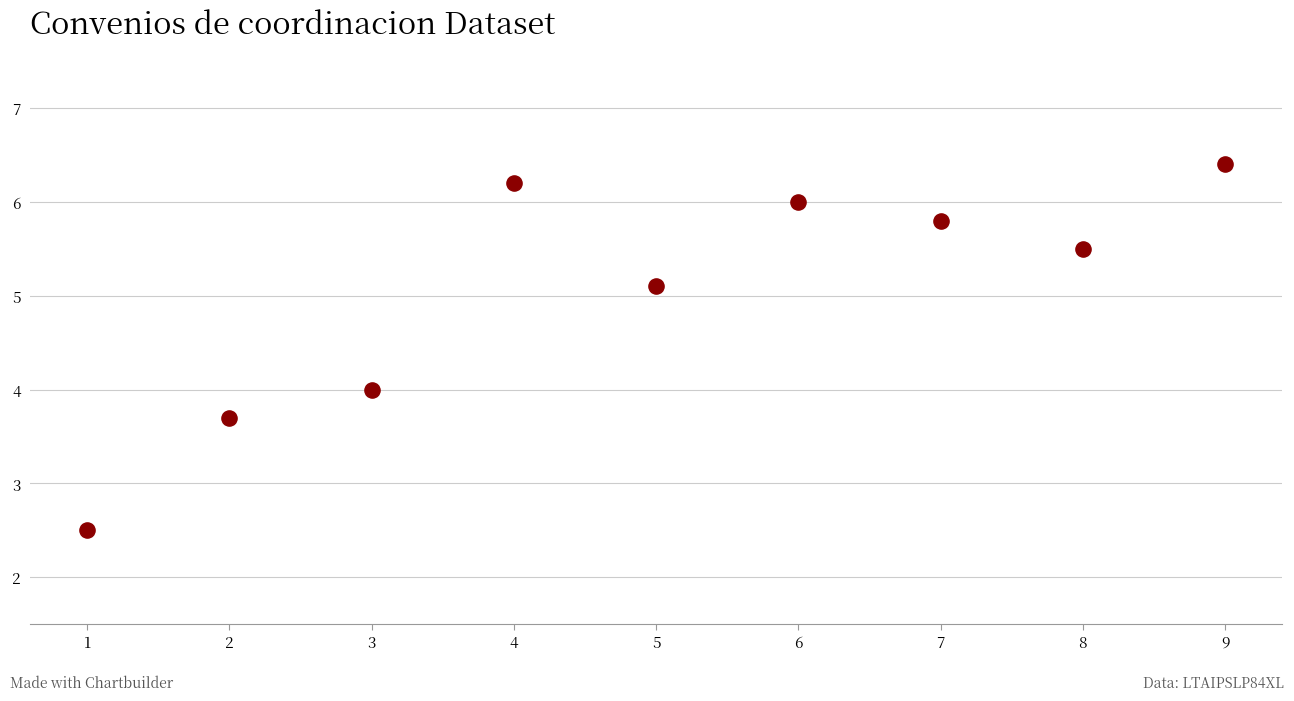

What is the average X value?

5.0